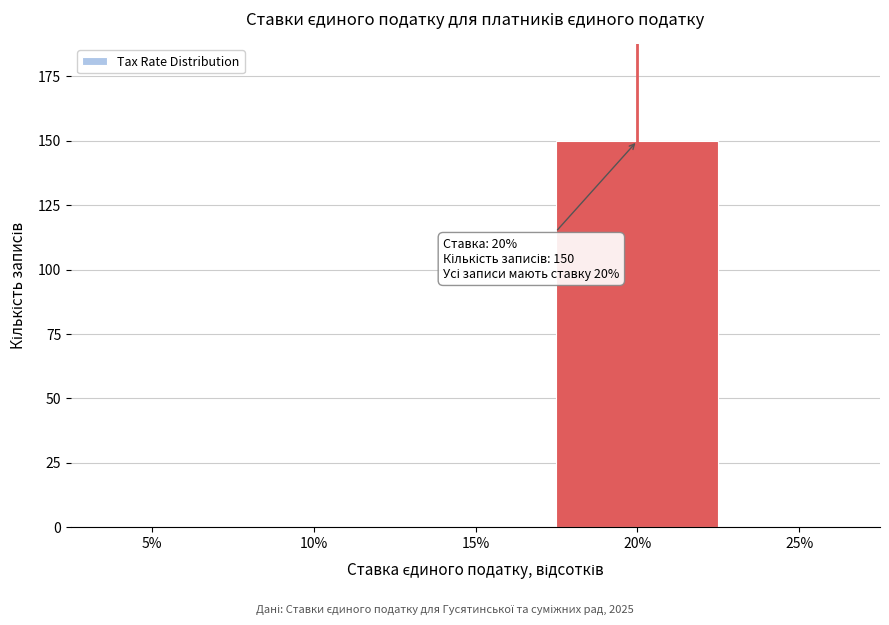

Reading left to right, list all the values displayed in this chart.

5%=0	10%=0	15%=0	20%=150	25%=0